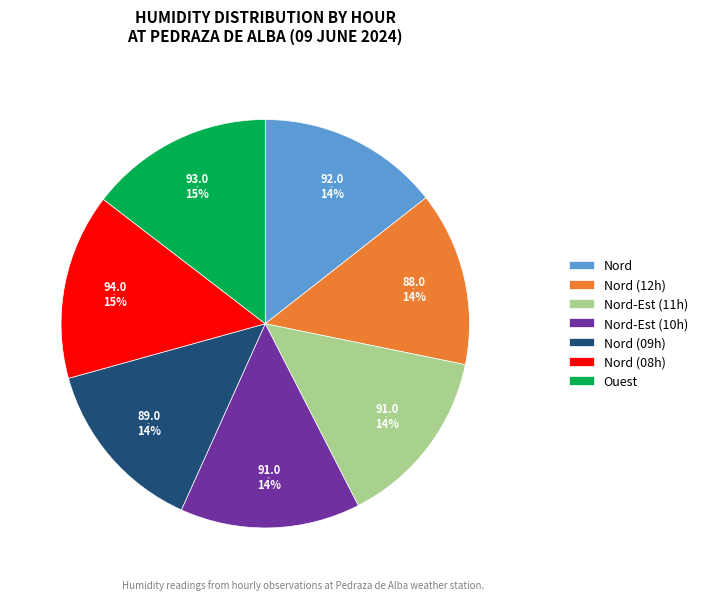

What is the total percentage of Nord-Est (11:00) and Nord-Est (10:00)?

28.5%